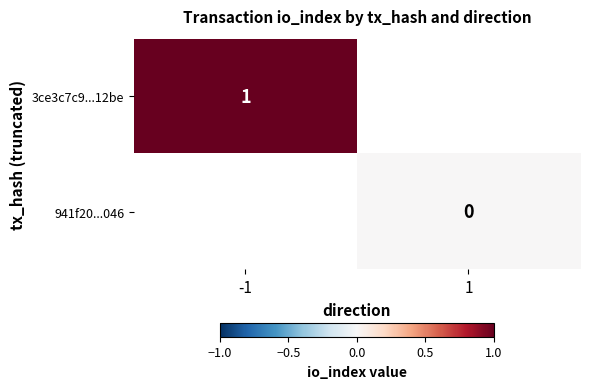

At how many categories does at least one series exceed 0?

1